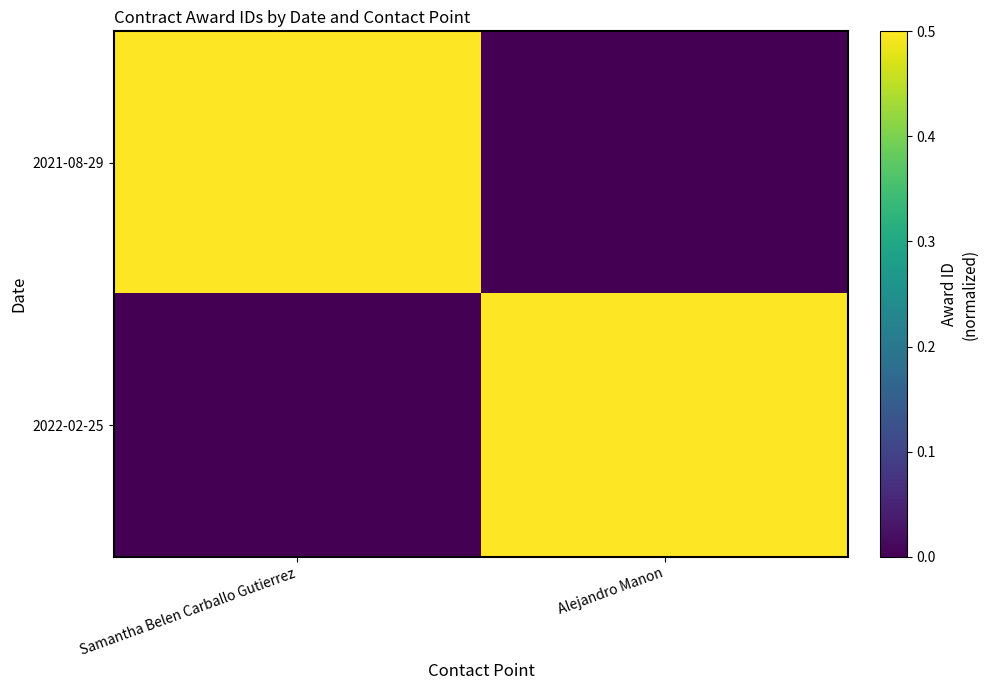

Rank the series by their maximum value, from lowest to highest.

2021-08-29, 2022-02-25